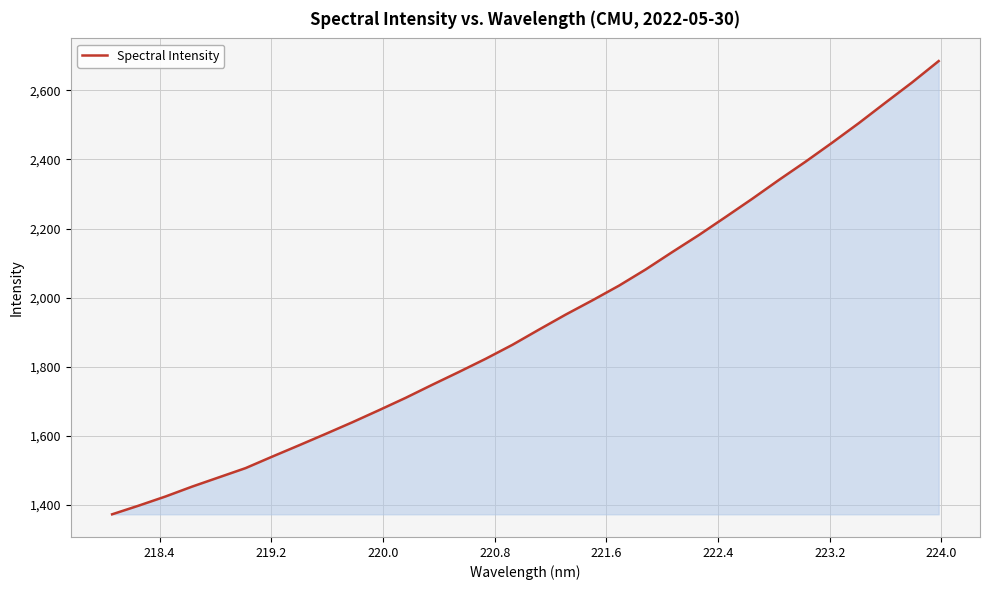

What is the difference between the maximum and minimum values?

1311.1